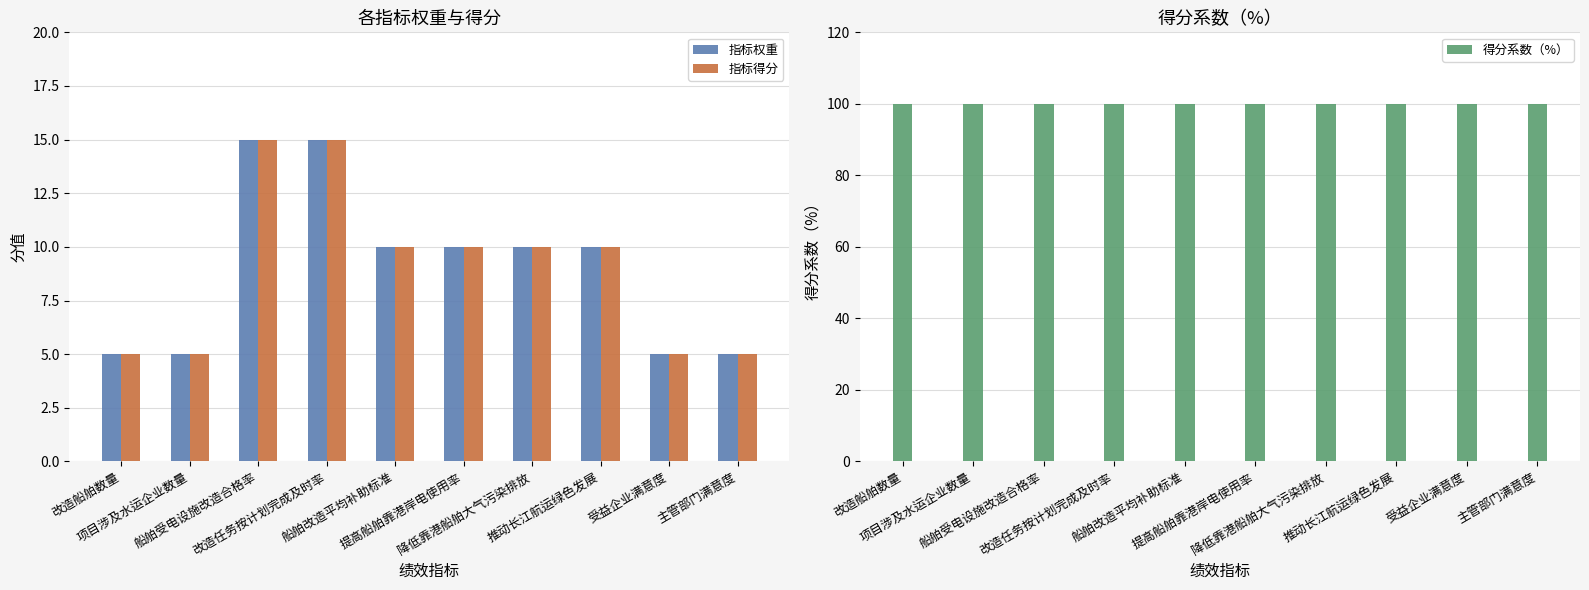

Rank the series at 推动长江航运绿色发展 from highest to lowest value.

得分系数（%）, 指标权重, 指标得分